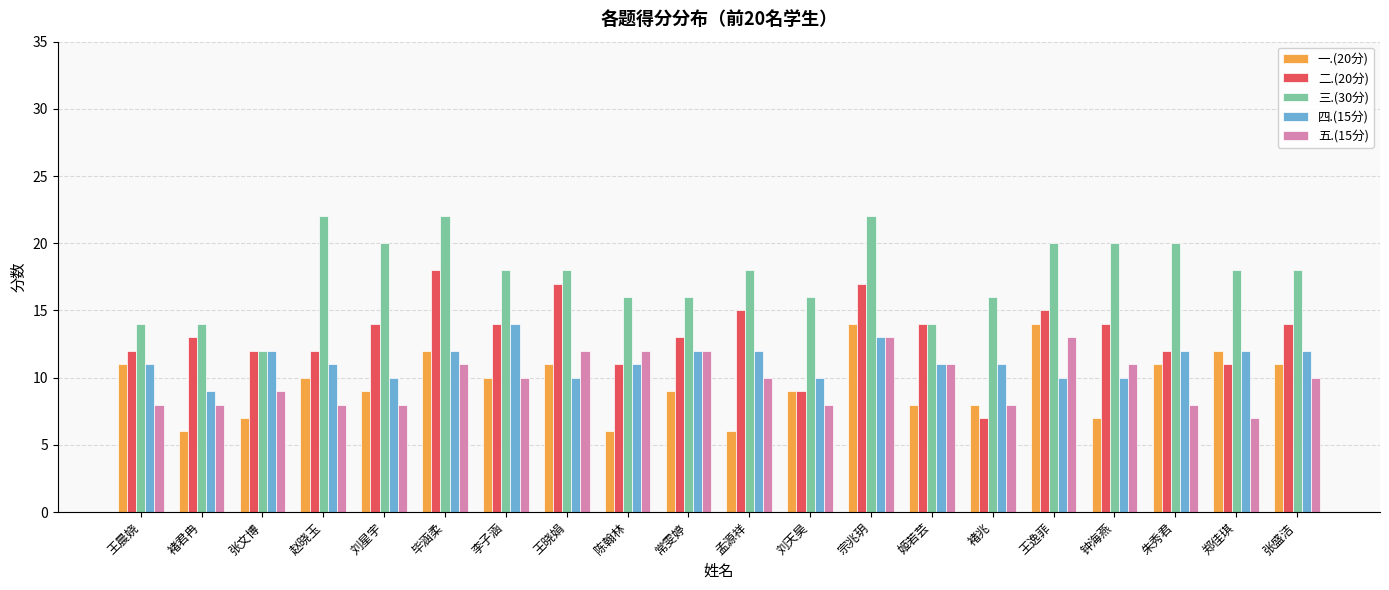

What value does the 五.(15分) series have at 赵晓玉?

8